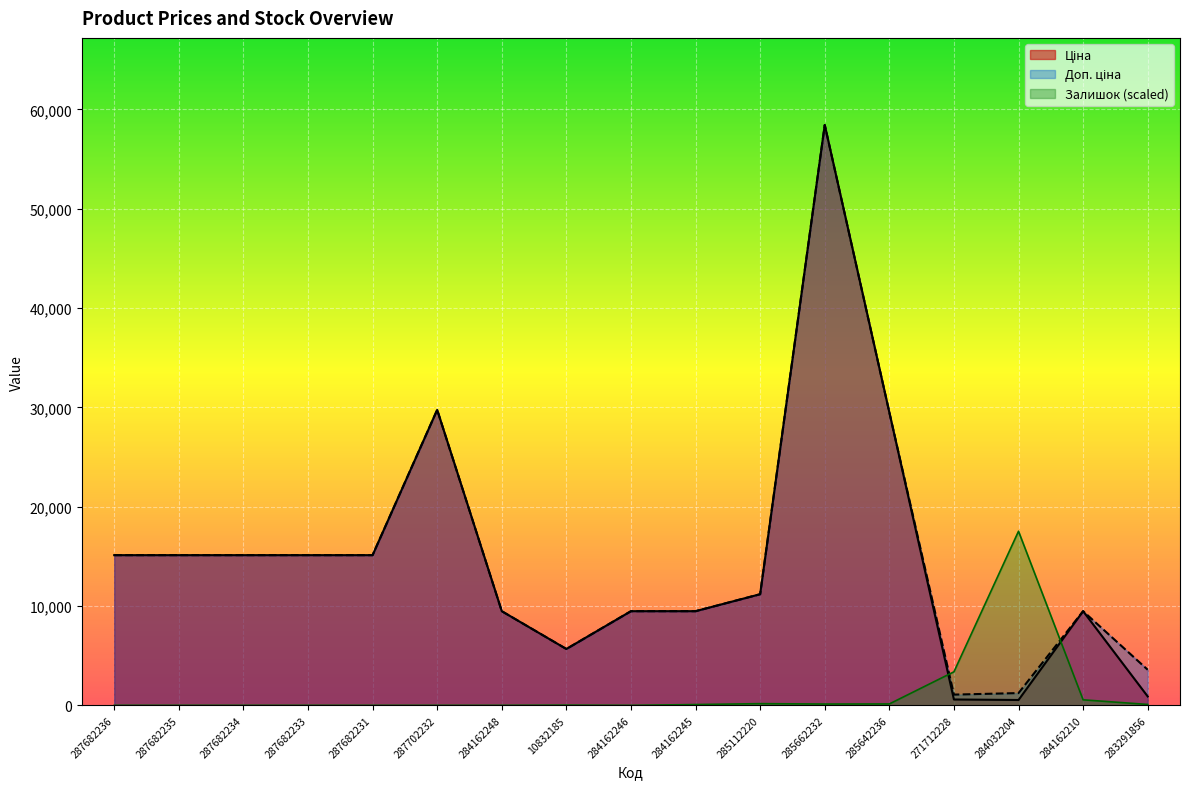

Where is Ціна nearest to the value 29482?

285642236